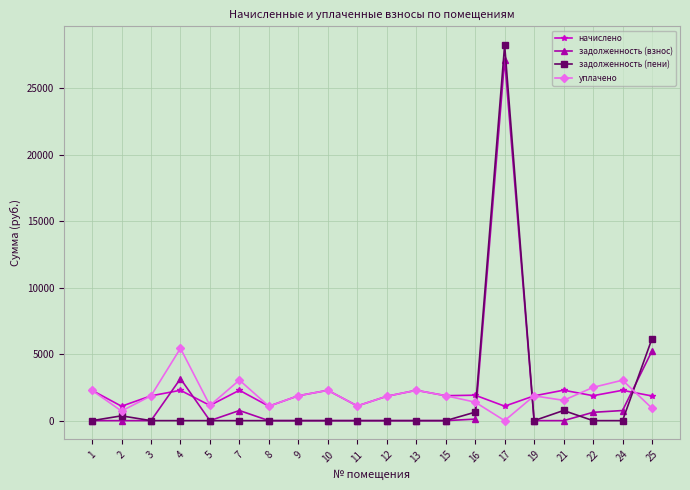

At which category is the sum across all series the highest?

17